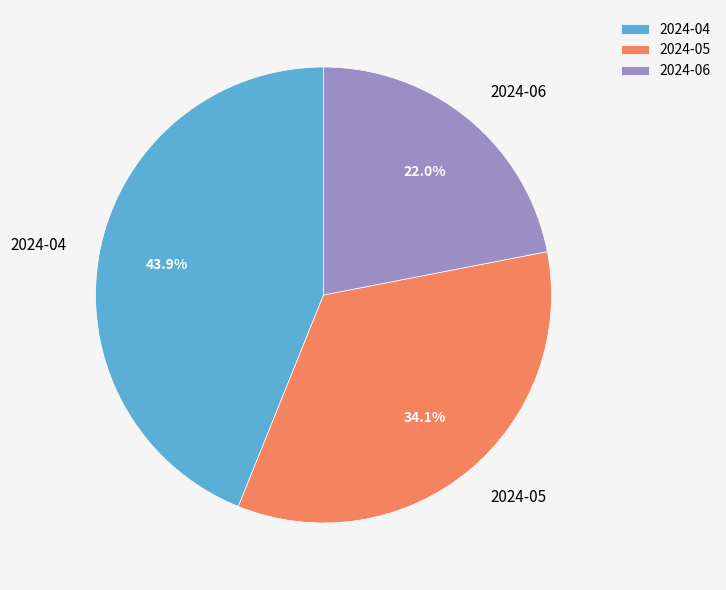

Rank the categories by value from lowest to highest.

2024-06, 2024-05, 2024-04